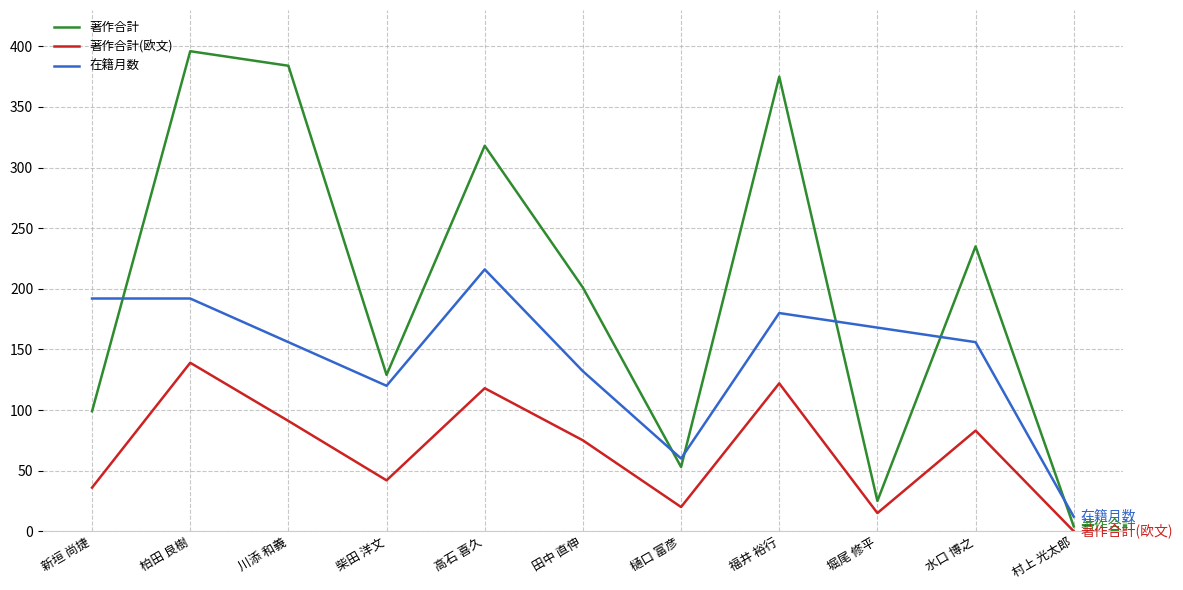

Where does the 在籍月数 series first go above 156?

新垣 尚捷